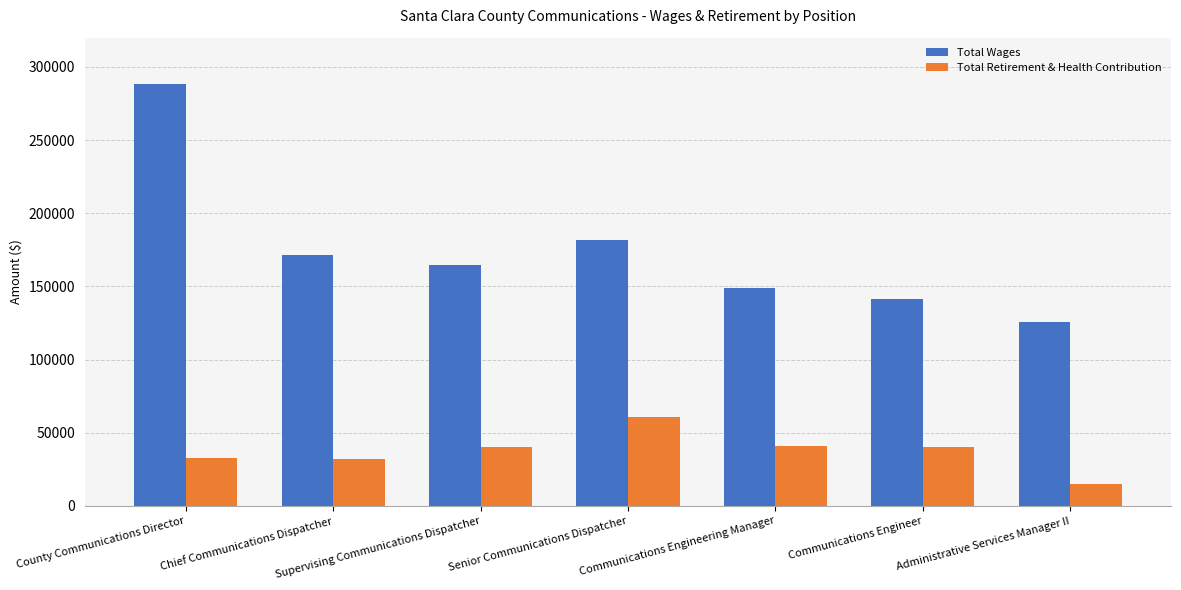

What is the sum of the Total Wages values at County Communications Director and Communications Engineering Manager?

437482